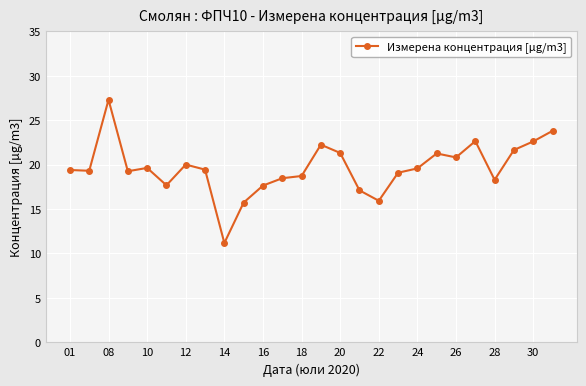

What is the value of the 8th point from the left?

19.4